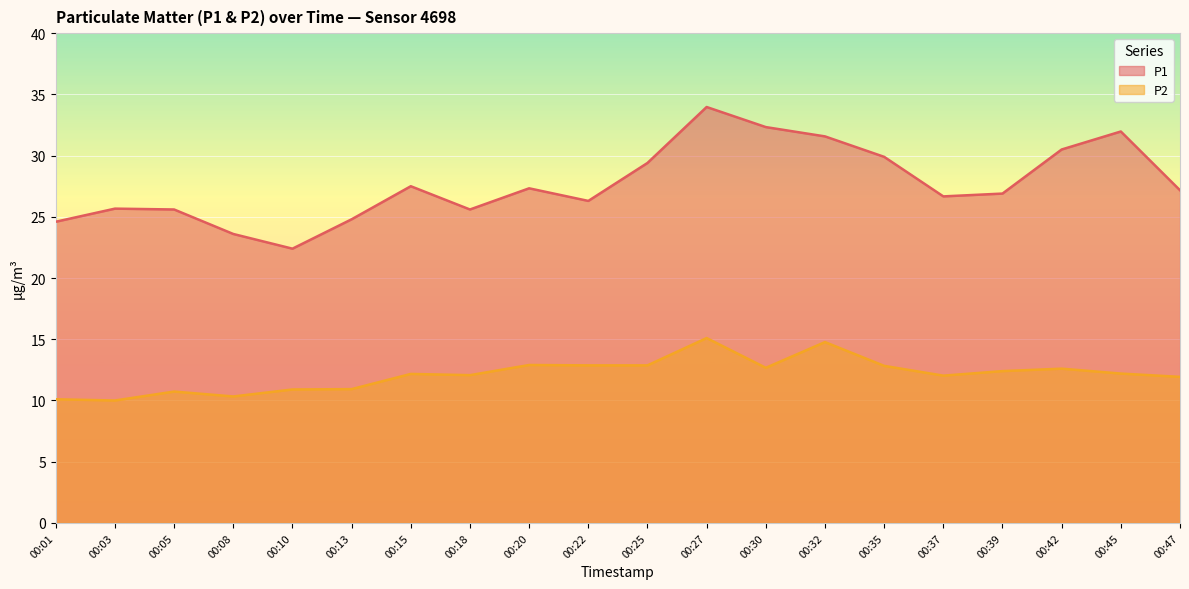

Which series has the largest total across all categories?

P1